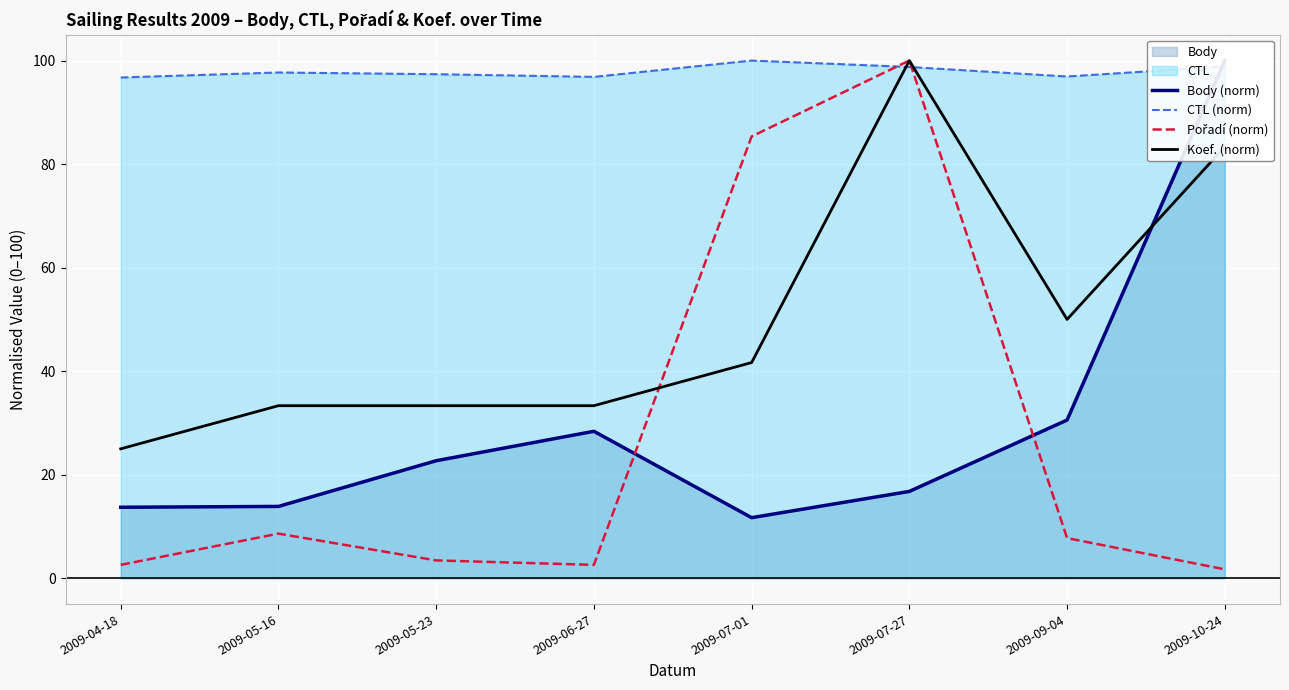

What is the sum of the Body (norm) values at 2009-07-01 and 2009-04-18?

25.4